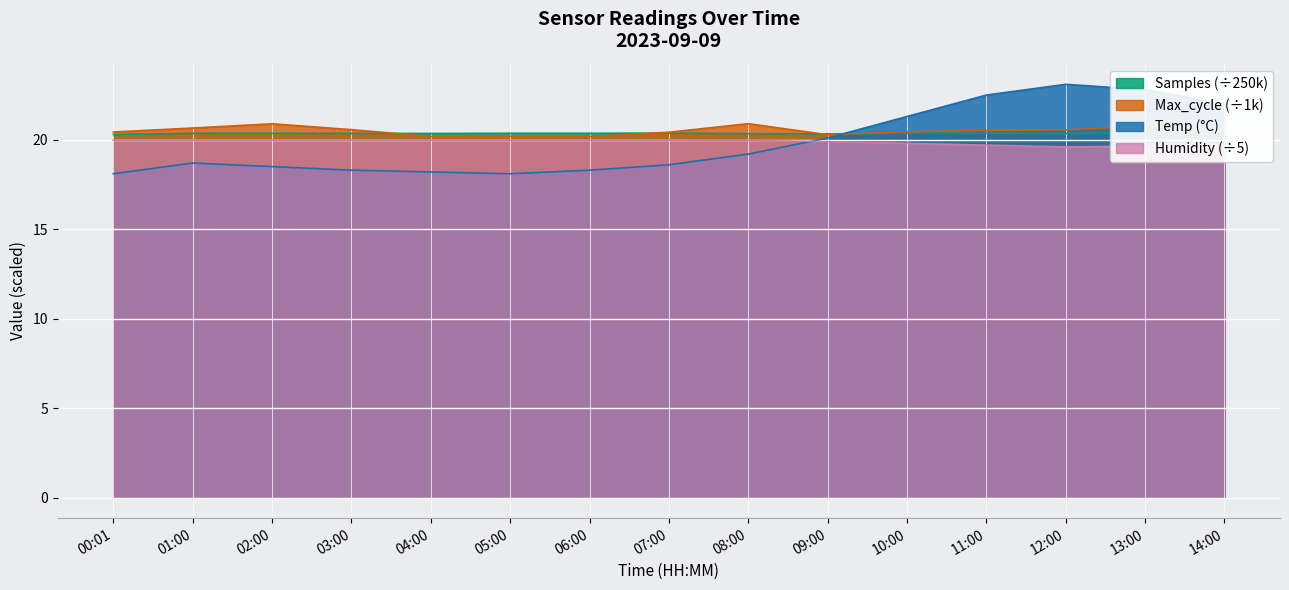

What is the spread (max minus min) of values at 13:00?

3.2